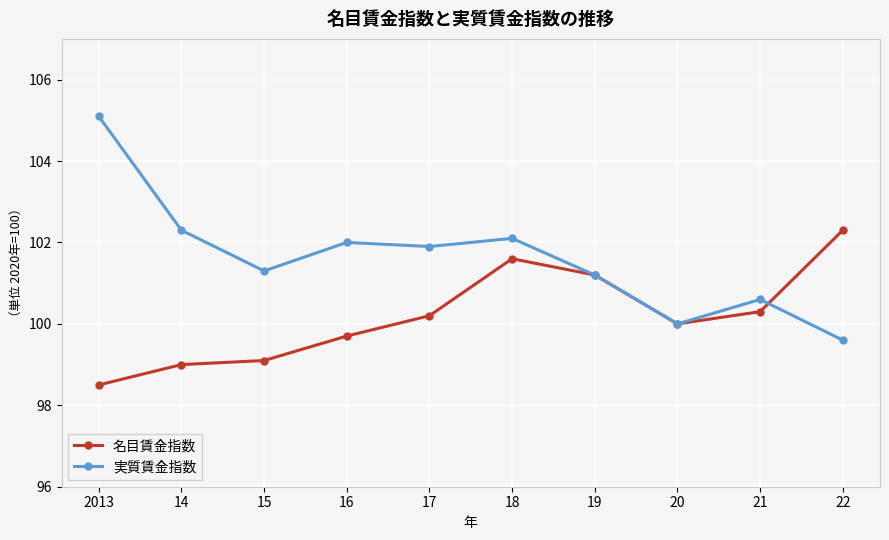

Which series has the largest total across all categories?

実質賃金指数